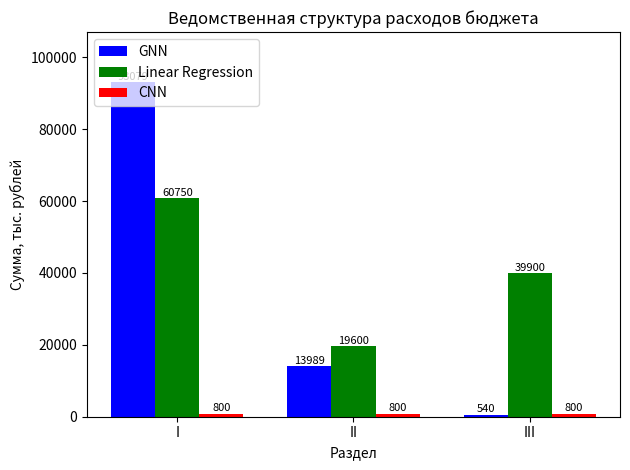

What is the sum of all Linear Regression values?

120250